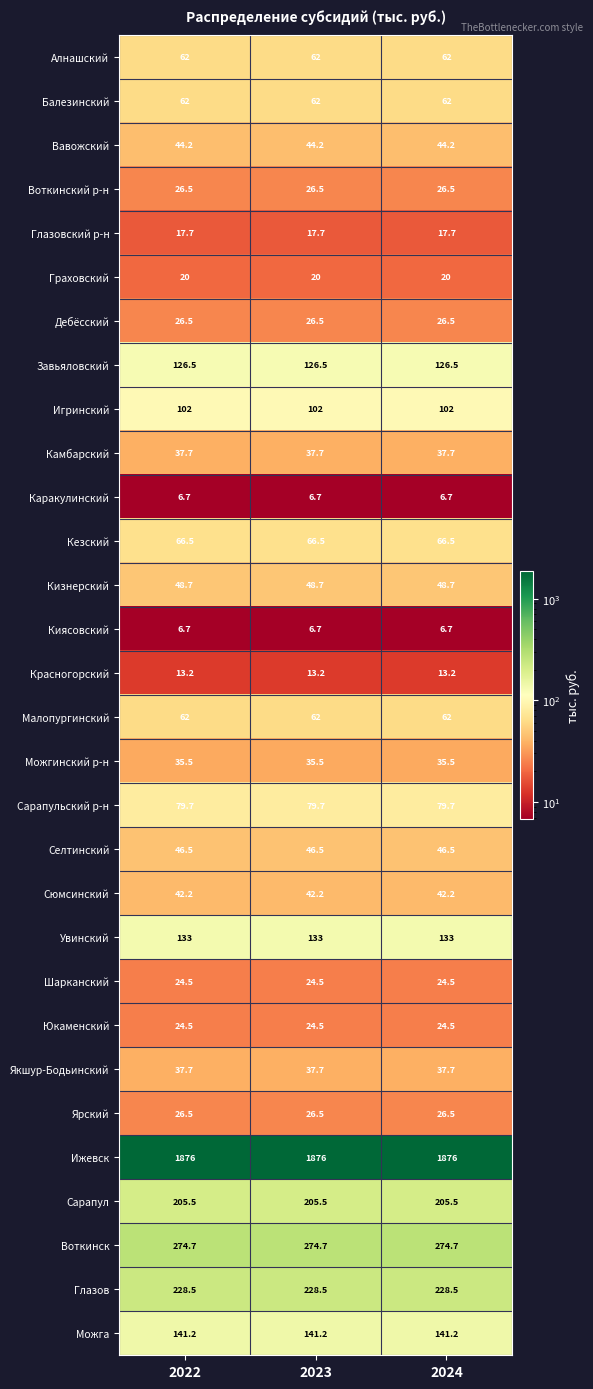

What is the difference between the highest and lowest values at 2022?

1869.3